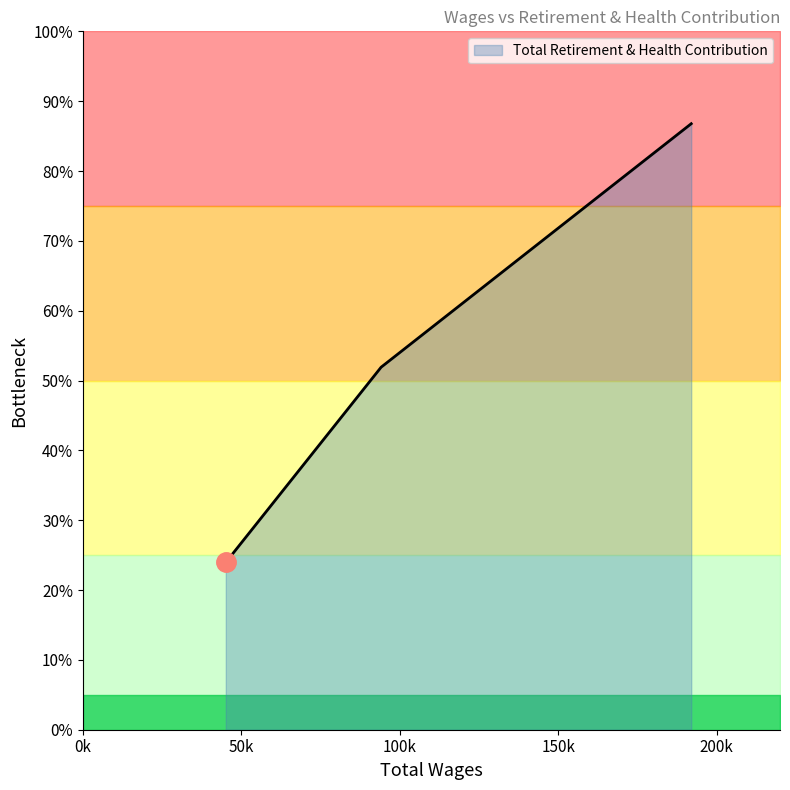

How many values are below 41525?

1